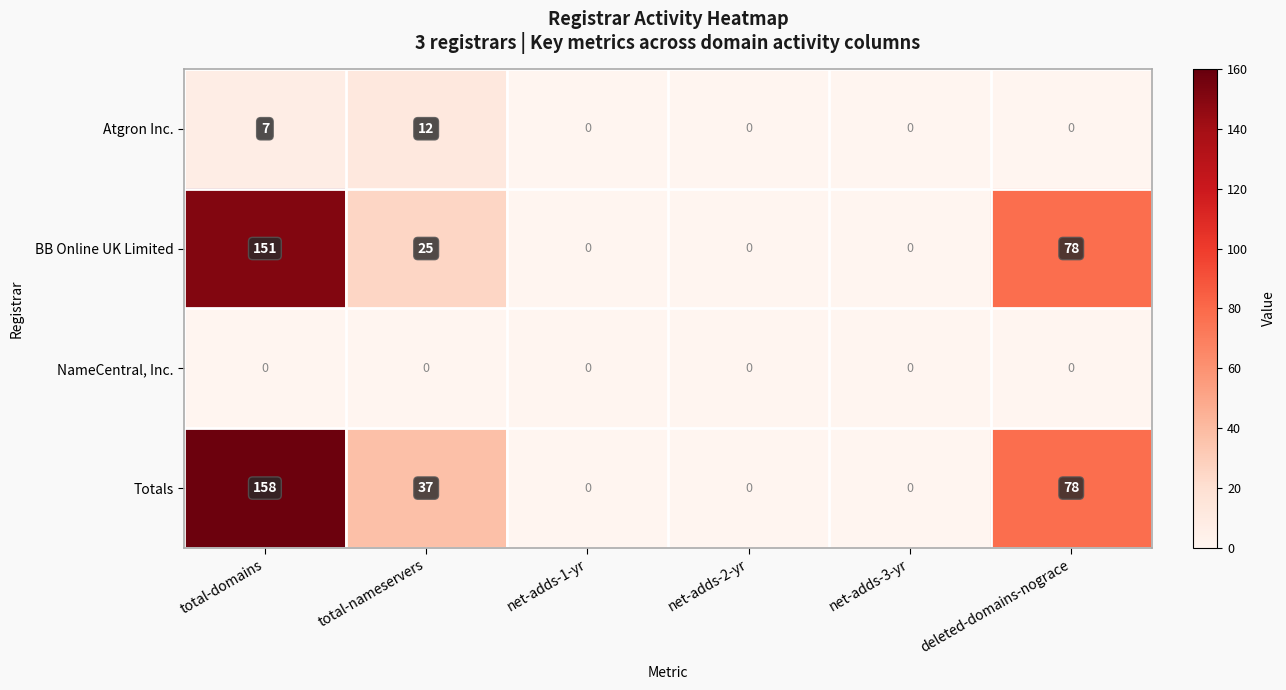

Reading left to right, extract all data points from this chart.

Atgron Inc.: total-domains=7	total-nameservers=12	net-adds-1-yr=0	net-adds-2-yr=0	net-adds-3-yr=0	deleted-domains-nograce=0
BB Online UK Limited: total-domains=151	total-nameservers=25	net-adds-1-yr=0	net-adds-2-yr=0	net-adds-3-yr=0	deleted-domains-nograce=78
NameCentral, Inc.: total-domains=0	total-nameservers=0	net-adds-1-yr=0	net-adds-2-yr=0	net-adds-3-yr=0	deleted-domains-nograce=0
Totals: total-domains=158	total-nameservers=37	net-adds-1-yr=0	net-adds-2-yr=0	net-adds-3-yr=0	deleted-domains-nograce=78